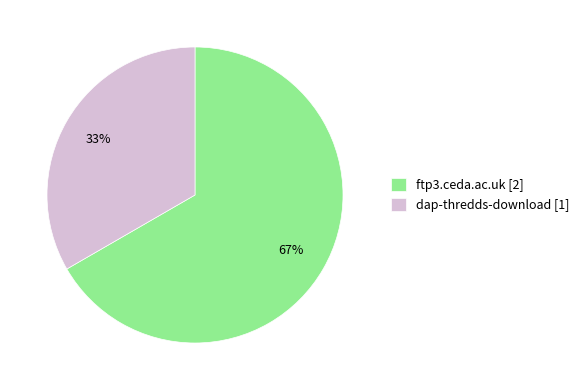

Rank the categories by value from lowest to highest.

dap-thredds-download, ftp3.ceda.ac.uk